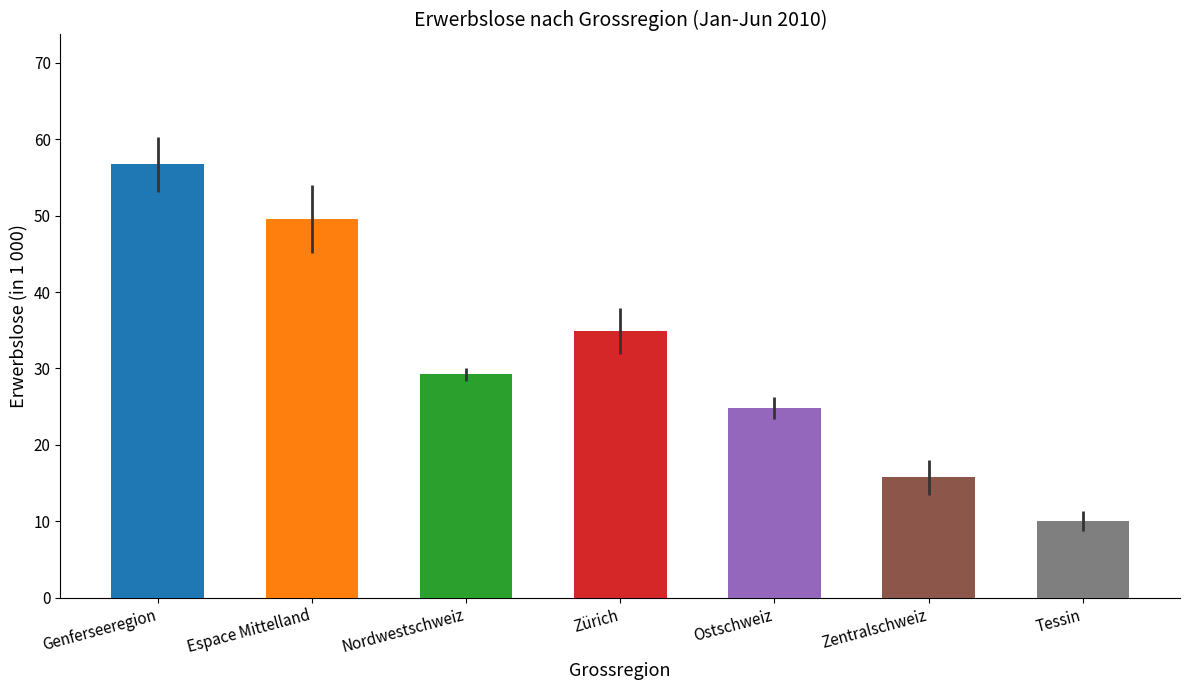

True or false: the data shows 35.4 at Ostschweiz.

False